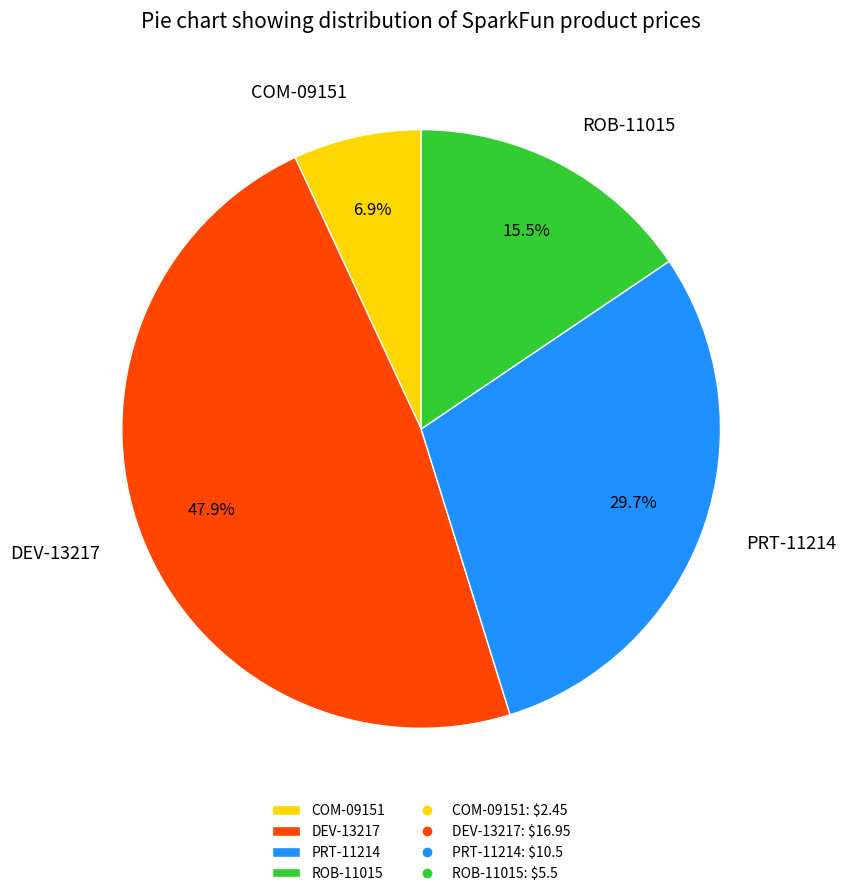

What percentage is the PRT-11214 slice, to the nearest percent?

30%